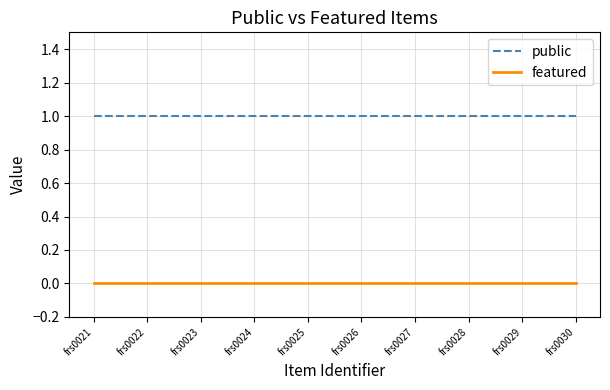

Does the chart display data point markers on the line(s)?

No